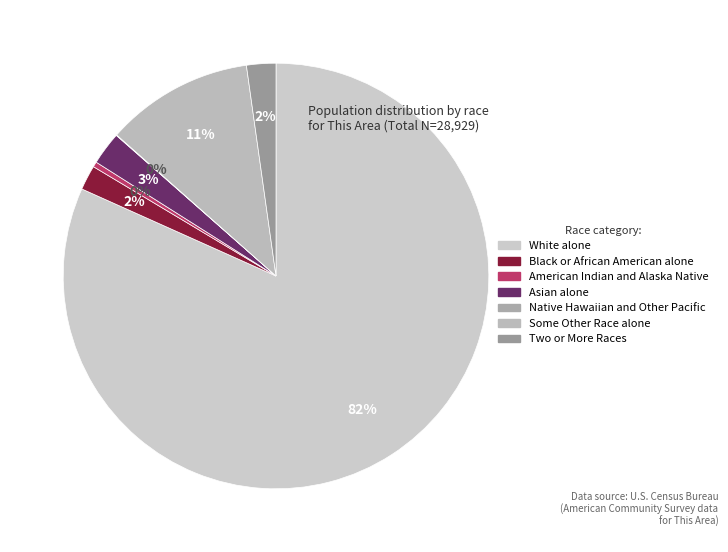

How much of the chart is everything except Two or More Races?

97.8%